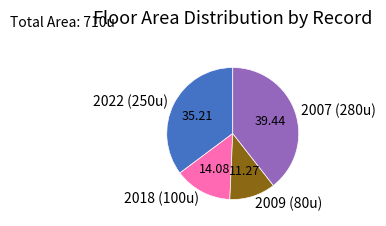

Does 2009 (80u) account for over 50% of the chart?

No